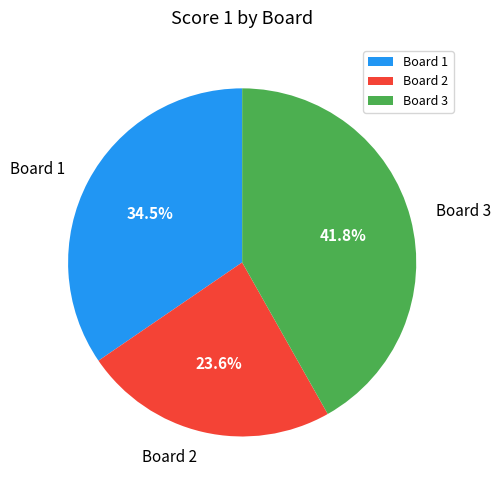

Do Board 1 and Board 2 together represent more than half of the pie?

Yes